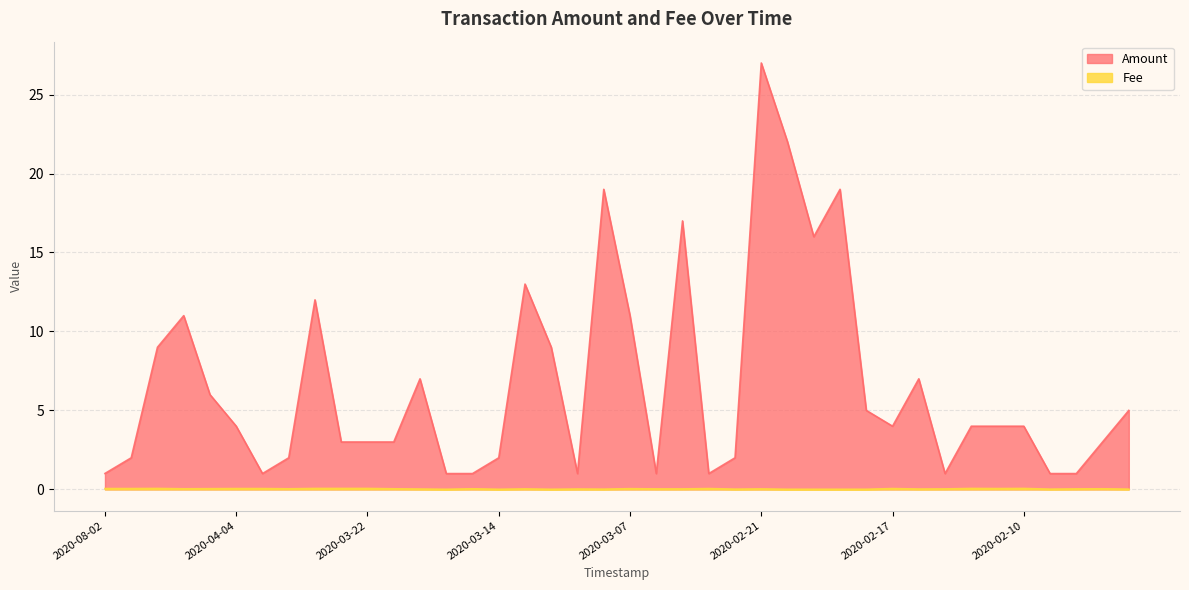

What are all the series names shown in the legend?

Amount, Fee